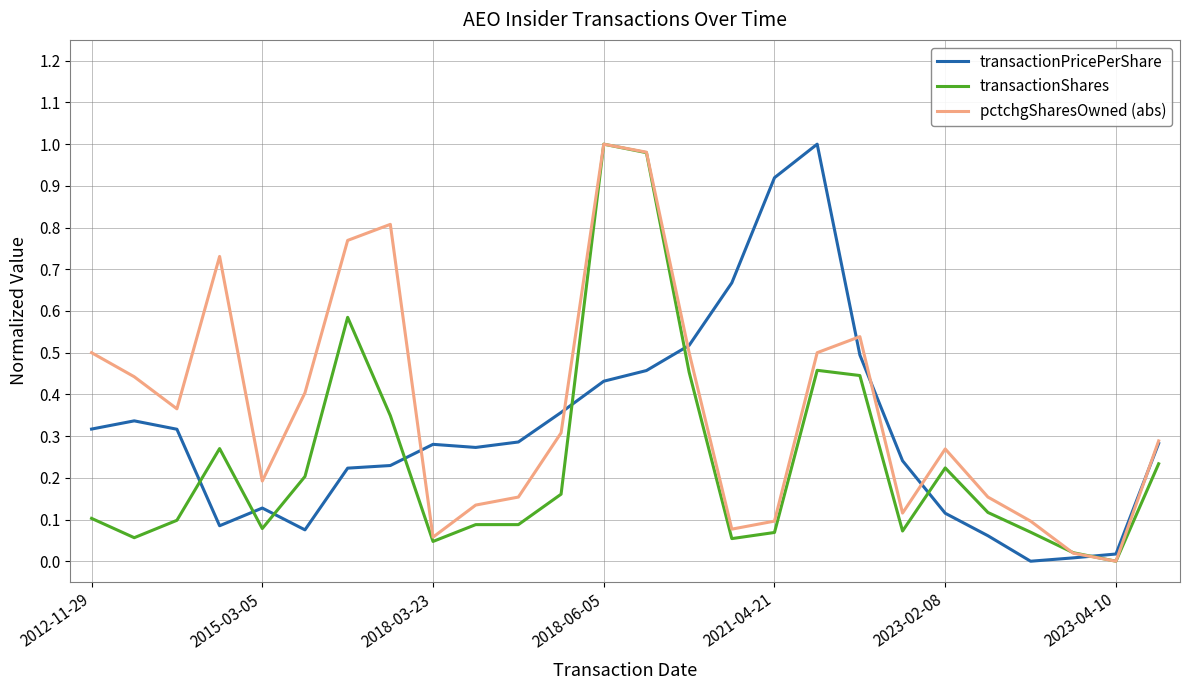

Which series has the largest total across all categories?

pctchgSharesOwned (abs)